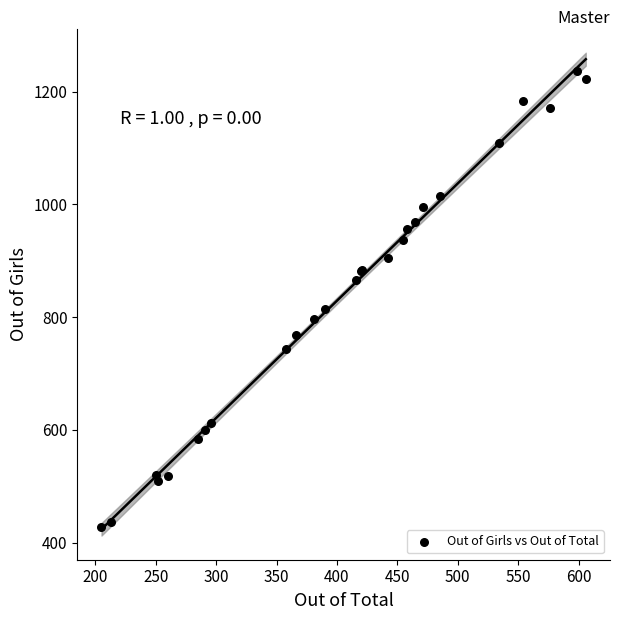

What Y value in the scatter plot is closest to 832?

815